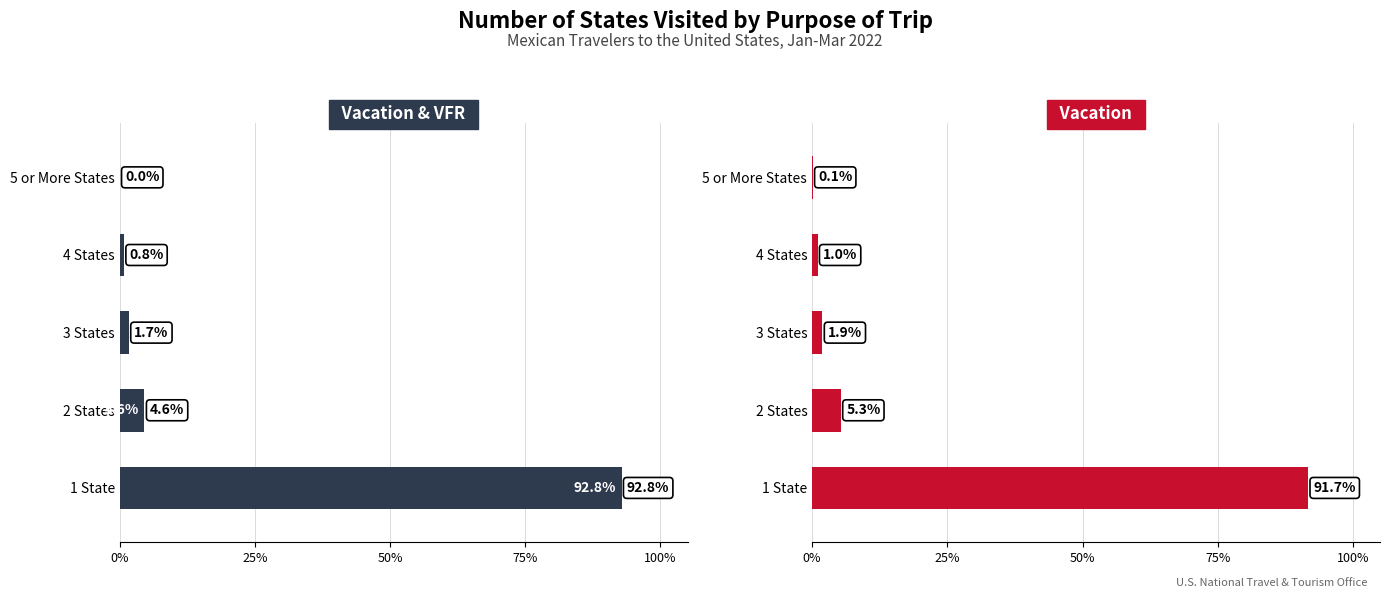

What is the average value of the Vacation & VFR series?

0.2